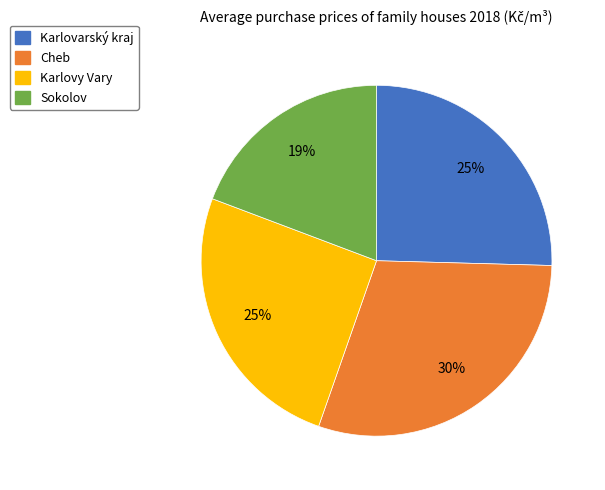

Which slice is the smallest?

Sokolov